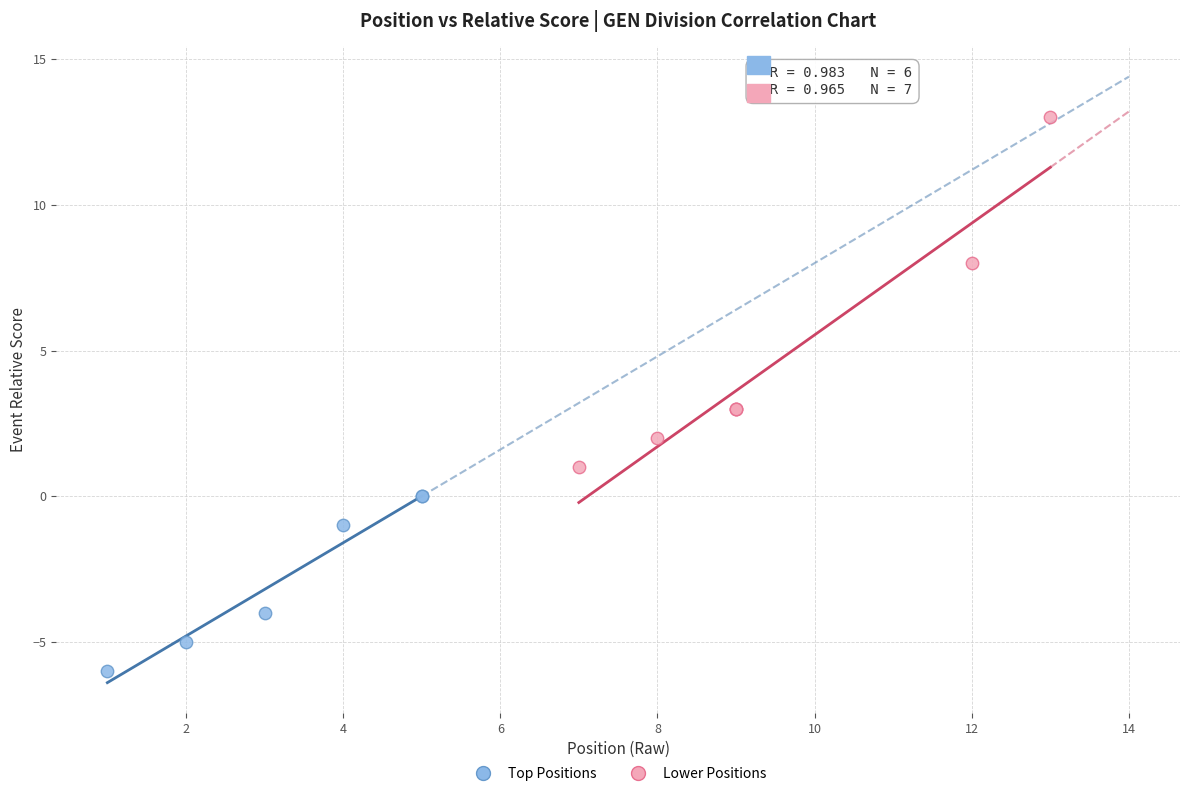

Which series has the widest spread of Y values?

Lower Positions